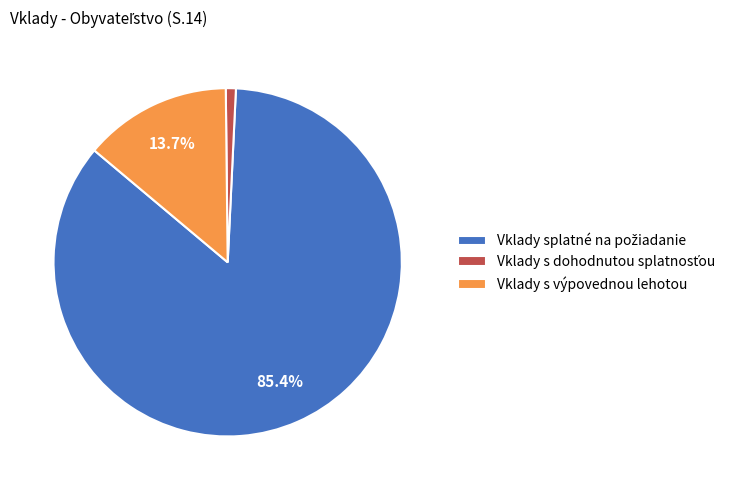

What percentage is NOT represented by Vklady s výpovednou lehotou?

86.3%